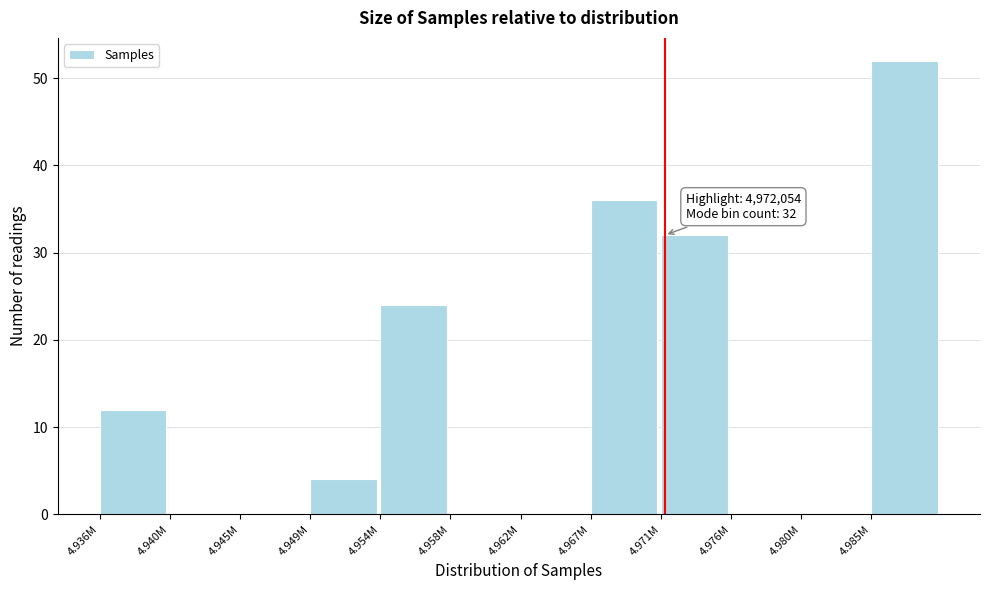

Reading left to right, list all the values displayed in this chart.

4.936M=12	4.940M=0	4.945M=0	4.949M=4	4.954M=24	4.958M=0	4.962M=0	4.967M=36	4.971M=32	4.976M=0	4.980M=0	4.985M=52